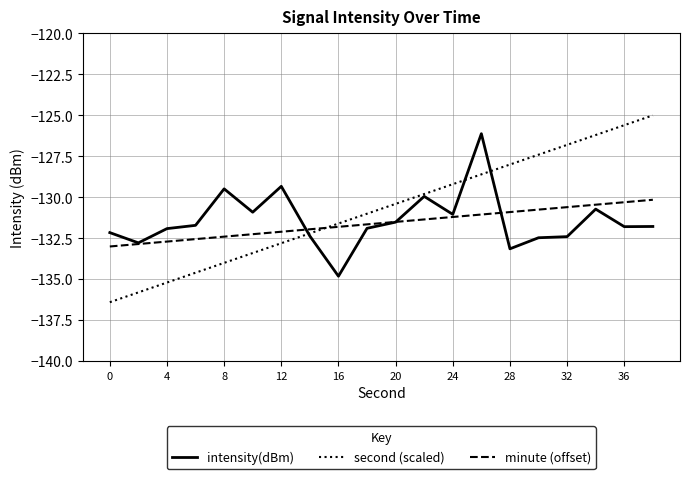

After their last crossing, which series has the higher values: second (scaled) or minute (offset)?

second (scaled)